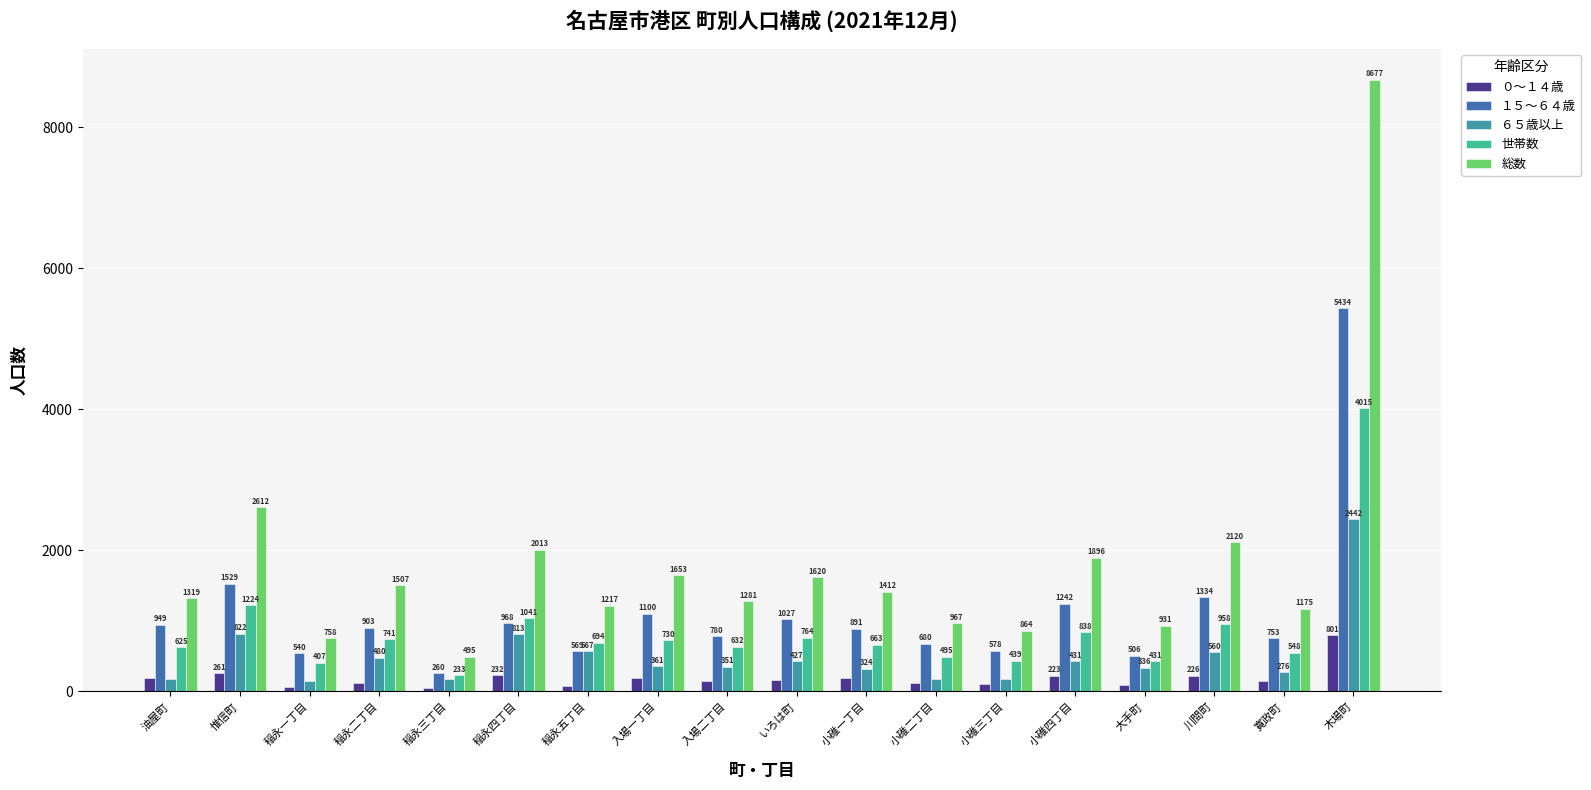

At which label does 世帯数 first exceed 694?

惟信町